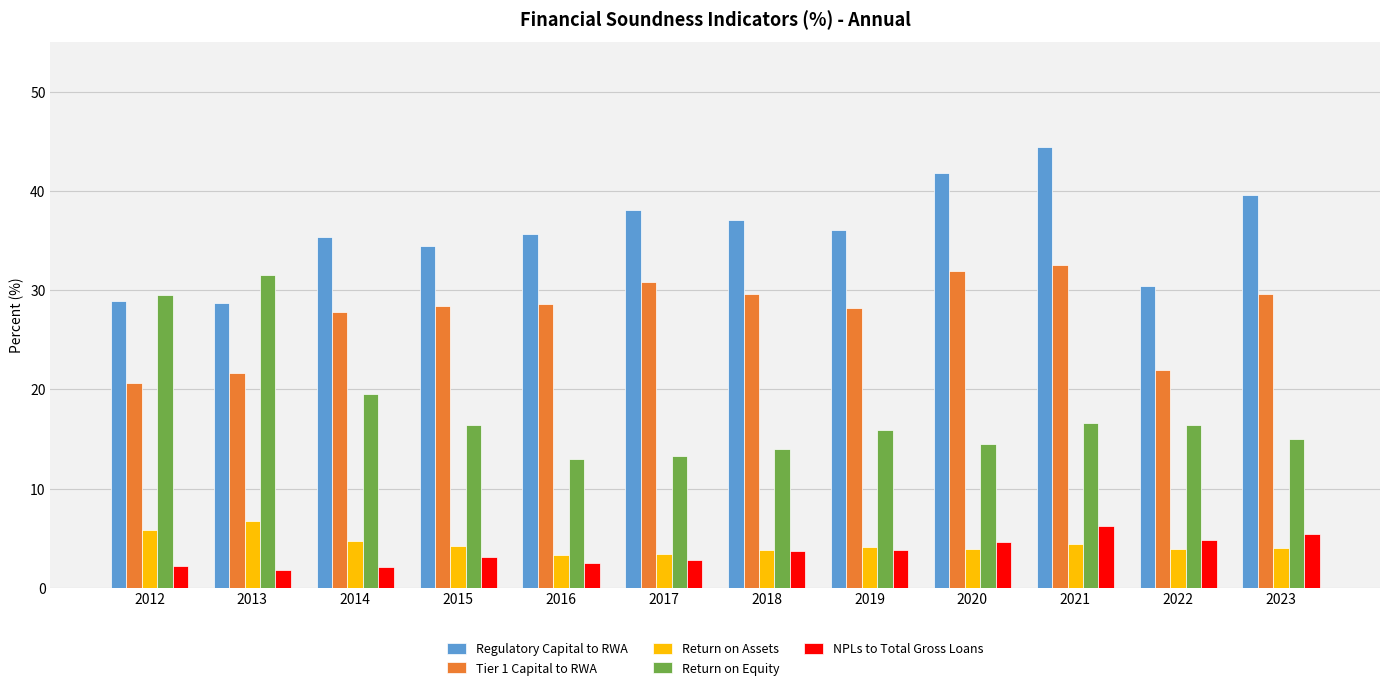

What is the sum of the Regulatory Capital to RWA values at 2018 and 2021?

81.5